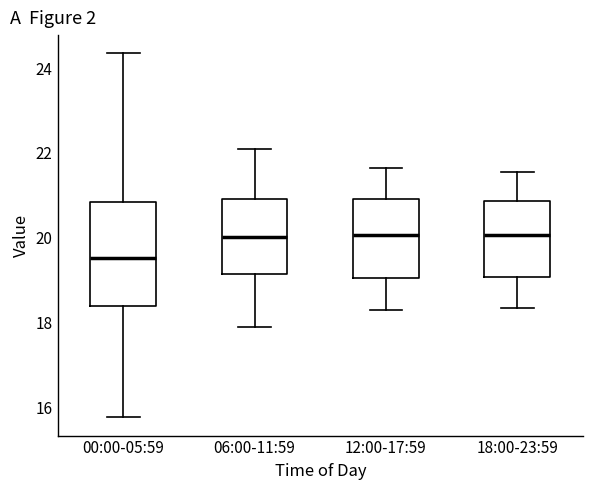

Where is the lower edge of the box for 12:00-17:59 on the y-axis? The values are not printed on the chart, so give them approximately, as read against the axis.

19.0